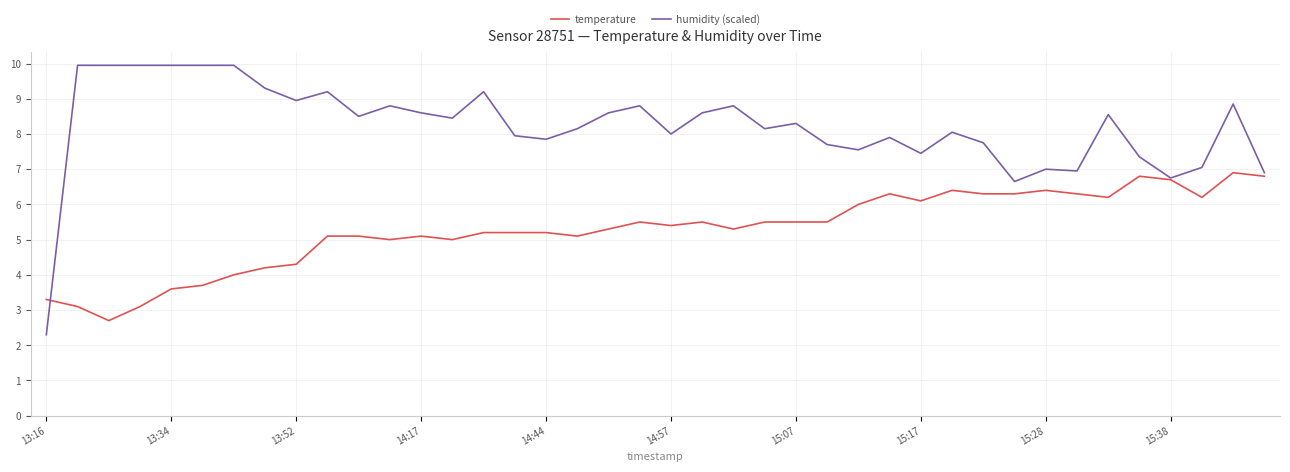

What is the smallest value displayed?

2.3